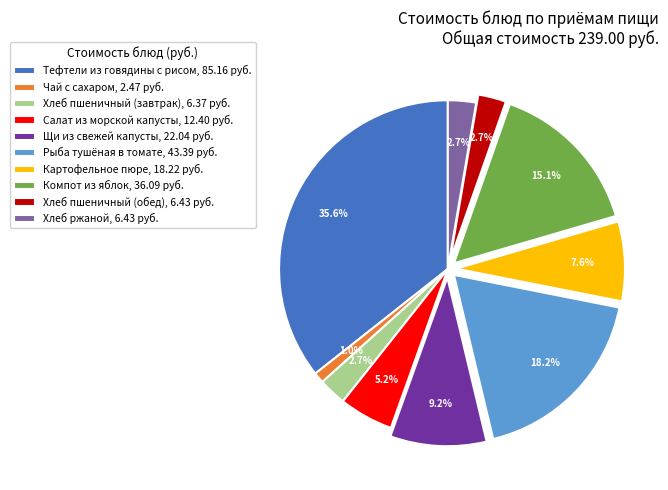

Does Щи из свежей капусты represent more than half of the total?

No